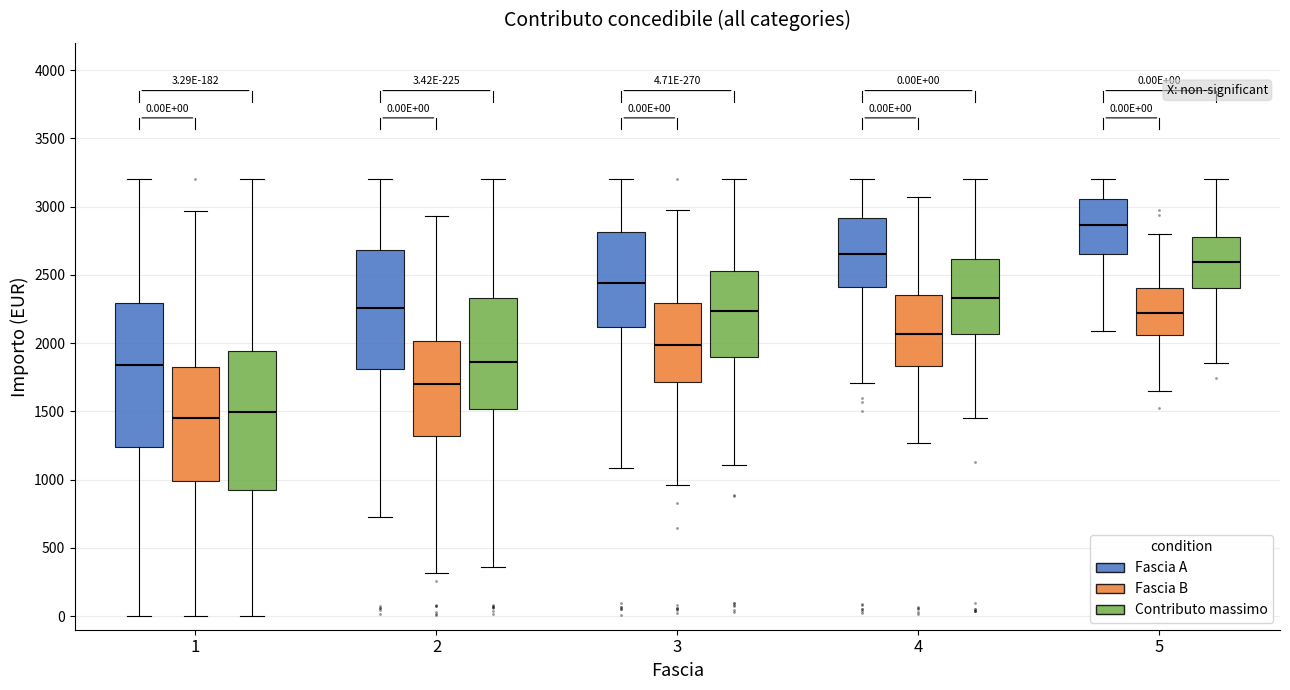

Which box's median line is the highest?

5 (Fascia A)